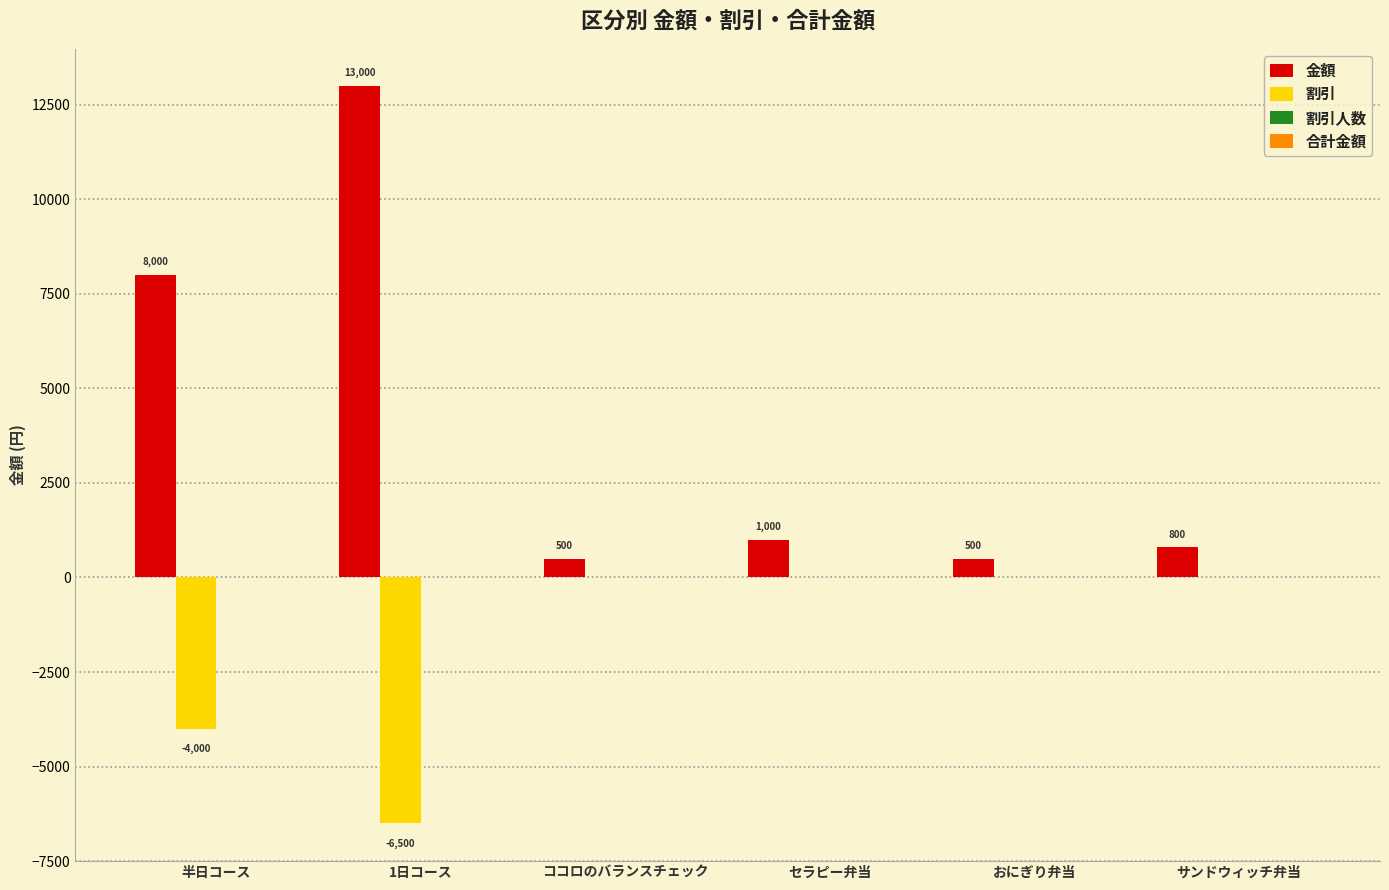

Reading left to right, extract all data points from this chart.

金額: 半日コース=8000	1日コース=13000	ココロのバランスチェック=500	セラピー弁当=1000	おにぎり弁当=500	サンドウィッチ弁当=800
割引: 半日コース=-4000	1日コース=-6500	ココロのバランスチェック=0	セラピー弁当=0	おにぎり弁当=0	サンドウィッチ弁当=0